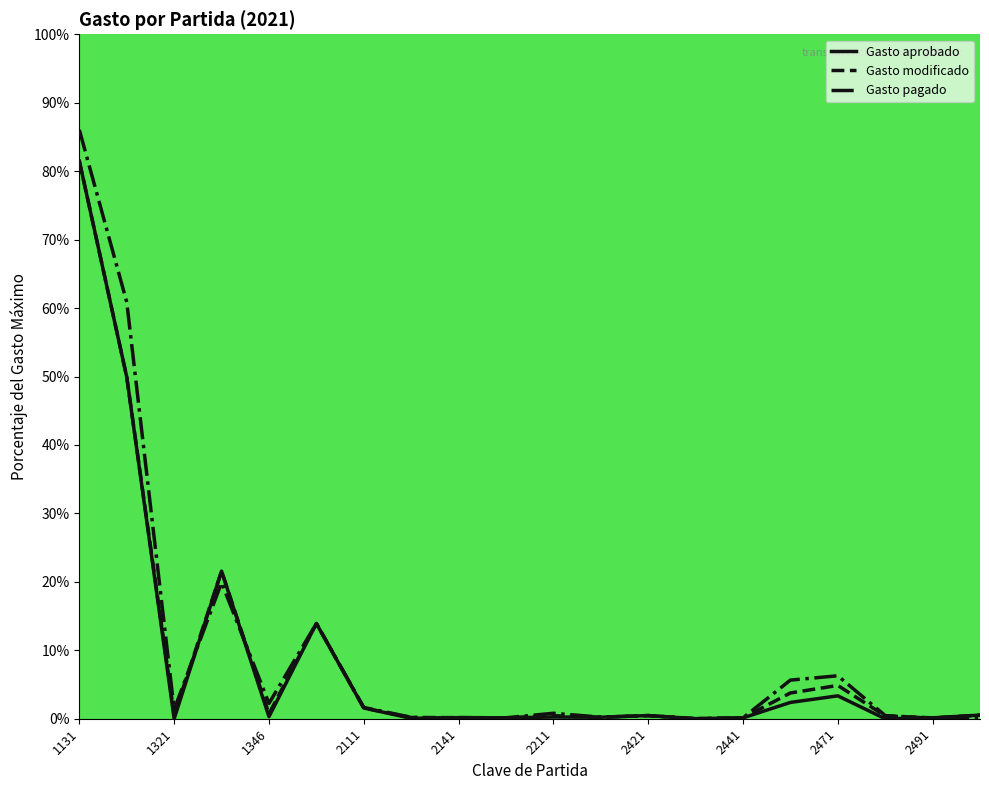

What is the greatest value displayed?

86.0